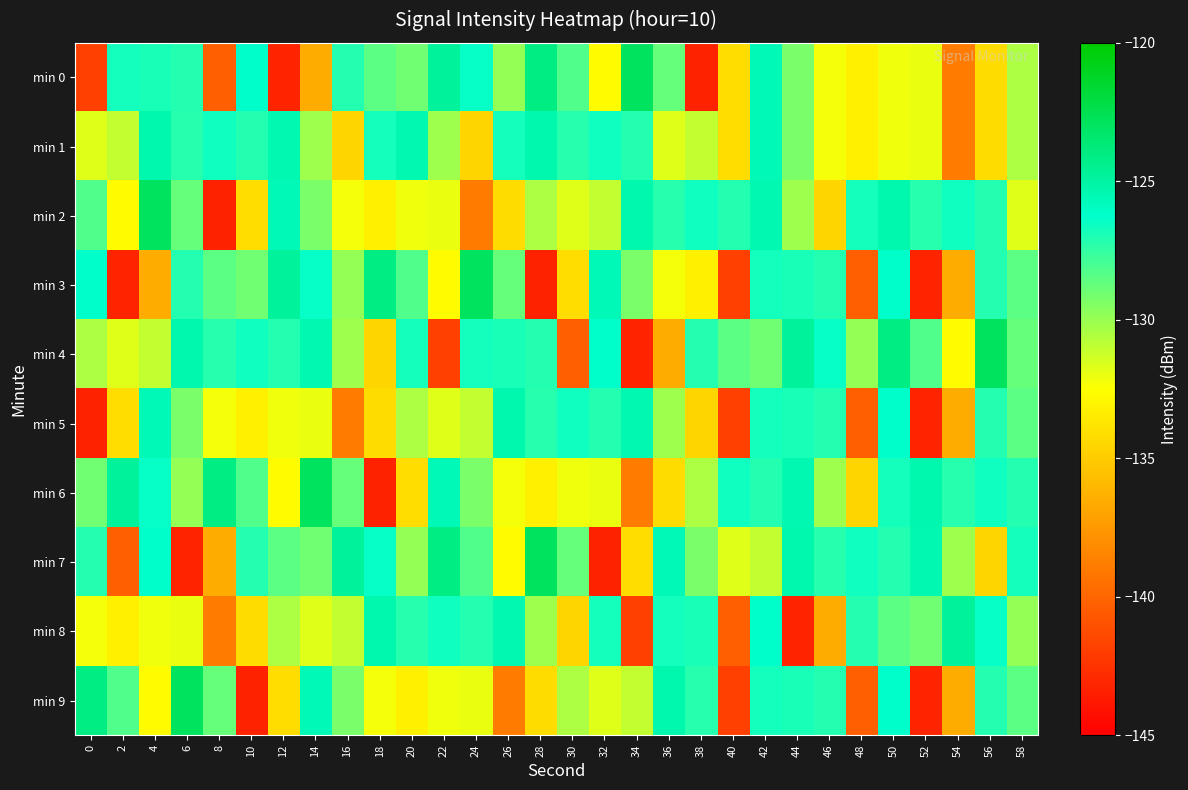

Reading right to left, transcribe all the data shown in this chart.

min 0: 58=-130.5	56=-134.2	54=-138.9	52=-132.0	50=-132.1	48=-133.2	46=-132.2	44=-129.2	42=-125.6	40=-134.1	38=-143.2	36=-128.7	34=-122.9	32=-132.6	30=-128.2	28=-124.1	26=-129.9	24=-126.4	22=-124.8	20=-129.0	18=-128.4	16=-127.1	14=-136.5	12=-143.2	10=-126.2	8=-140.3	6=-127.1	4=-126.9	2=-126.7	0=-141.8
min 1: 58=-130.5	56=-134.2	54=-138.9	52=-132.0	50=-132.1	48=-133.2	46=-132.2	44=-129.2	42=-125.6	40=-134.1	38=-131.0	36=-131.7	34=-127.1	32=-126.6	30=-127.2	28=-125.3	26=-126.7	24=-134.5	22=-130.2	20=-125.4	18=-126.7	16=-134.5	14=-130.2	12=-125.4	10=-127.1	8=-126.6	6=-127.2	4=-125.3	2=-131.0	0=-131.7
min 2: 58=-131.7	56=-127.1	54=-126.6	52=-127.2	50=-125.3	48=-126.7	46=-134.5	44=-130.2	42=-125.4	40=-127.1	38=-126.6	36=-127.2	34=-125.3	32=-131.0	30=-131.7	28=-130.5	26=-134.2	24=-138.9	22=-132.0	20=-132.1	18=-133.2	16=-132.2	14=-129.2	12=-125.6	10=-134.1	8=-143.2	6=-128.7	4=-122.9	2=-132.6	0=-128.2
min 3: 58=-128.4	56=-127.1	54=-136.5	52=-143.2	50=-126.2	48=-140.3	46=-127.1	44=-126.9	42=-126.7	40=-141.8	38=-133.2	36=-132.2	34=-129.2	32=-125.6	30=-134.1	28=-143.2	26=-128.7	24=-122.9	22=-132.6	20=-128.2	18=-124.1	16=-129.9	14=-126.4	12=-124.8	10=-129.0	8=-128.4	6=-127.1	4=-136.5	2=-143.2	0=-126.2
min 4: 58=-128.7	56=-122.9	54=-132.6	52=-128.2	50=-124.1	48=-129.9	46=-126.4	44=-124.8	42=-129.0	40=-128.4	38=-127.1	36=-136.5	34=-143.2	32=-126.2	30=-140.3	28=-127.1	26=-126.9	24=-126.7	22=-141.8	20=-126.7	18=-134.5	16=-130.2	14=-125.4	12=-127.1	10=-126.6	8=-127.2	6=-125.3	4=-131.0	2=-131.7	0=-130.5
min 5: 58=-128.4	56=-127.1	54=-136.5	52=-143.2	50=-126.2	48=-140.3	46=-127.1	44=-126.9	42=-126.7	40=-141.8	38=-134.5	36=-130.2	34=-125.4	32=-127.1	30=-126.6	28=-127.2	26=-125.3	24=-131.0	22=-131.7	20=-130.5	18=-134.2	16=-138.9	14=-132.0	12=-132.1	10=-133.2	8=-132.2	6=-129.2	4=-125.6	2=-134.1	0=-143.2
min 6: 58=-127.1	56=-126.6	54=-127.2	52=-125.3	50=-126.7	48=-134.5	46=-130.2	44=-125.4	42=-127.1	40=-126.6	38=-130.5	36=-134.2	34=-138.9	32=-132.0	30=-132.1	28=-133.2	26=-132.2	24=-129.2	22=-125.6	20=-134.1	18=-143.2	16=-128.7	14=-122.9	12=-132.6	10=-128.2	8=-124.1	6=-129.9	4=-126.4	2=-124.8	0=-129.0
min 7: 58=-126.7	56=-134.5	54=-130.2	52=-125.4	50=-127.1	48=-126.6	46=-127.2	44=-125.3	42=-131.0	40=-131.7	38=-129.2	36=-125.6	34=-134.1	32=-143.2	30=-128.7	28=-122.9	26=-132.6	24=-128.2	22=-124.1	20=-129.9	18=-126.4	16=-124.8	14=-129.0	12=-128.4	10=-127.1	8=-136.5	6=-143.2	4=-126.2	2=-140.3	0=-127.1
min 8: 58=-129.9	56=-126.4	54=-124.8	52=-129.0	50=-128.4	48=-127.1	46=-136.5	44=-143.2	42=-126.2	40=-140.3	38=-126.9	36=-126.7	34=-141.8	32=-126.7	30=-134.5	28=-130.2	26=-125.4	24=-127.1	22=-126.6	20=-127.2	18=-125.3	16=-131.0	14=-131.7	12=-130.5	10=-134.2	8=-138.9	6=-132.0	4=-132.1	2=-133.2	0=-132.2
min 9: 58=-128.4	56=-127.1	54=-136.5	52=-143.2	50=-126.2	48=-140.3	46=-127.1	44=-126.9	42=-126.7	40=-141.8	38=-127.2	36=-125.3	34=-131.0	32=-131.7	30=-130.5	28=-134.2	26=-138.9	24=-132.0	22=-132.1	20=-133.2	18=-132.2	16=-129.2	14=-125.6	12=-134.1	10=-143.2	8=-128.7	6=-122.9	4=-132.6	2=-128.2	0=-124.1